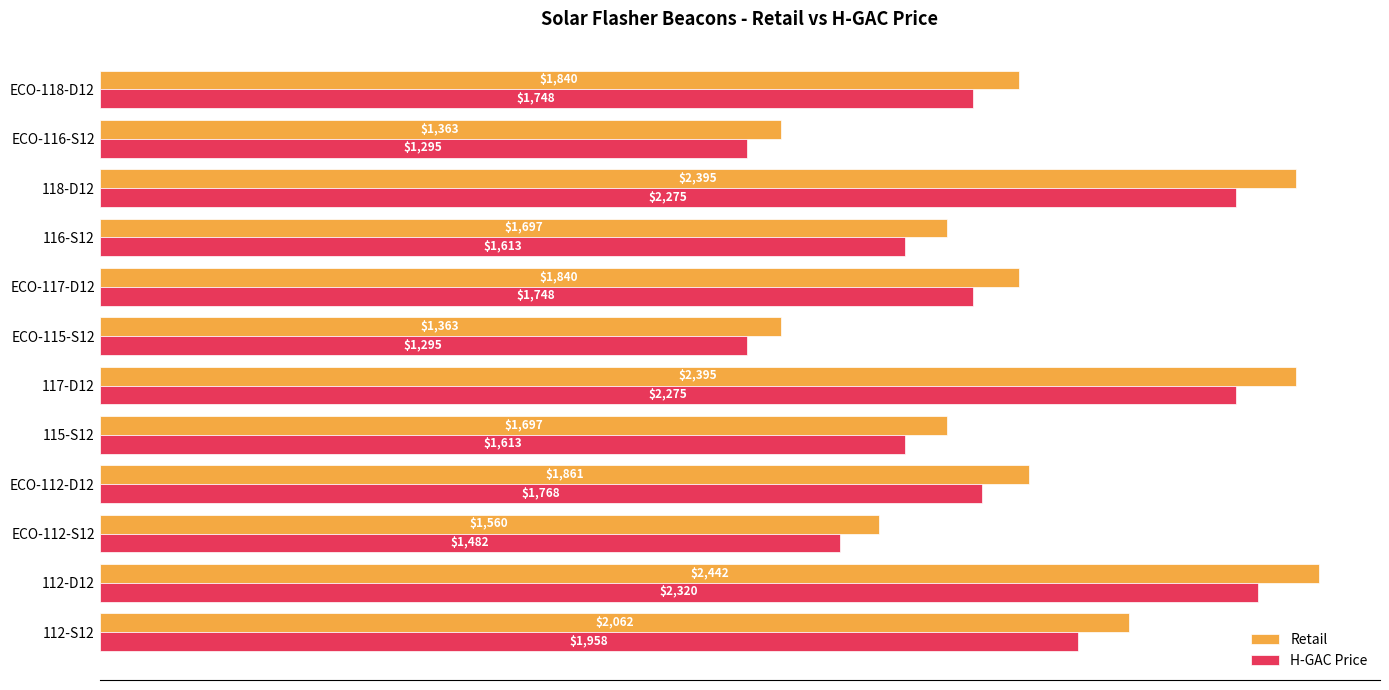

Where is Retail nearest to the value 1902?

ECO-112-D12